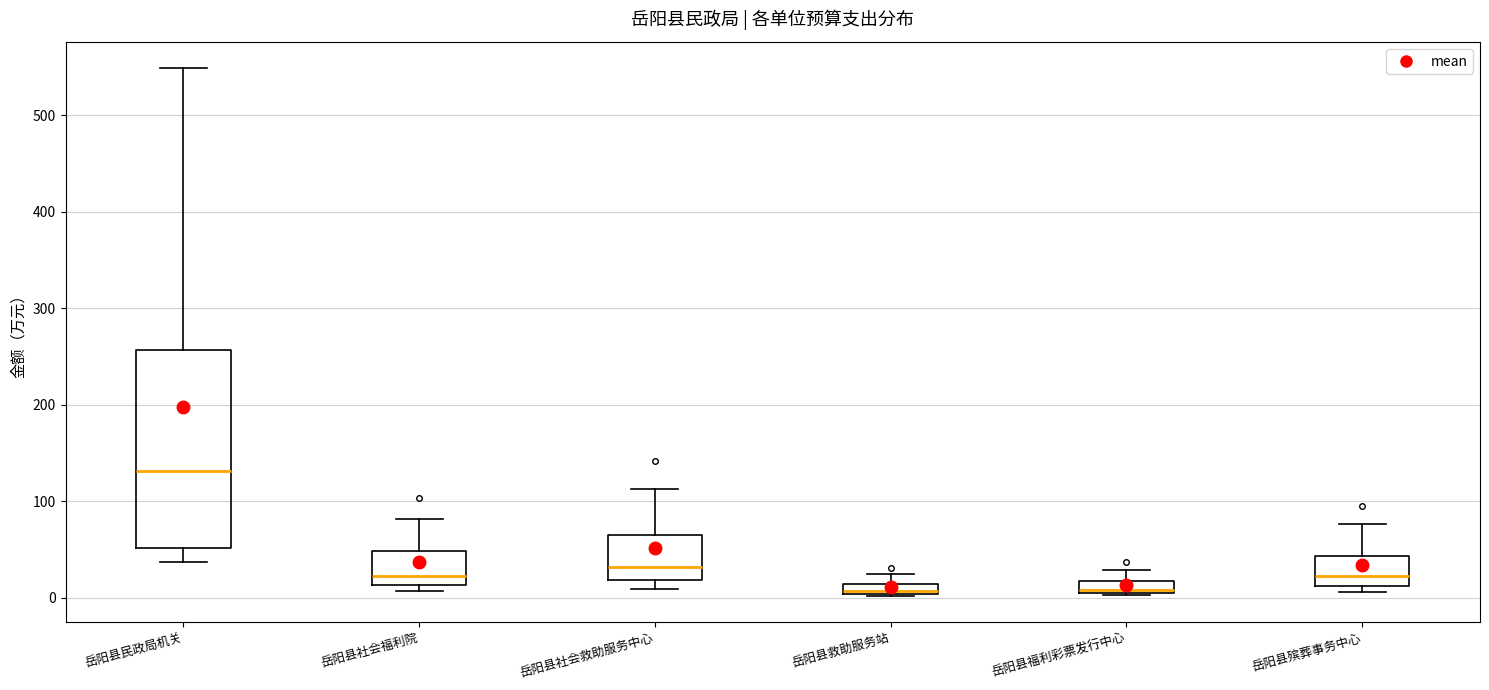

Where is the lower edge of the box for 岳阳县社会福利院 on the y-axis? The values are not printed on the chart, so give them approximately, as read against the axis.

10